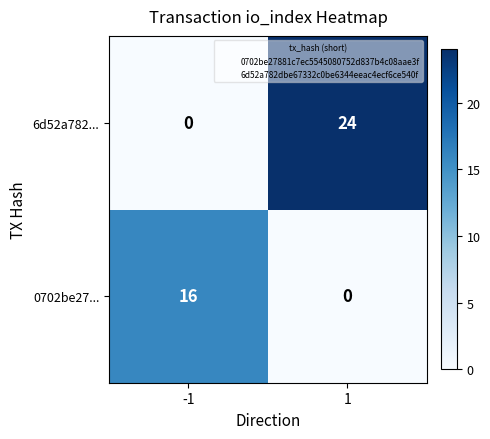

What is the approximate value of 6d52a782... at 1?

24